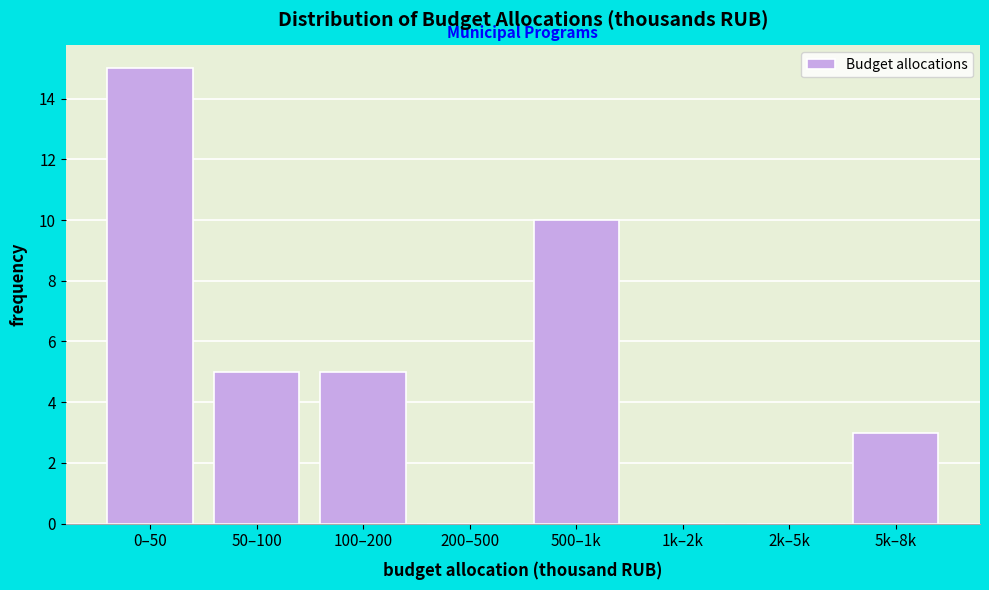

Reading left to right, what are all the values shown in this chart?

0–50=15	50–100=5	100–200=5	200–500=0	500–1k=10	1k–2k=0	2k–5k=0	5k–8k=3